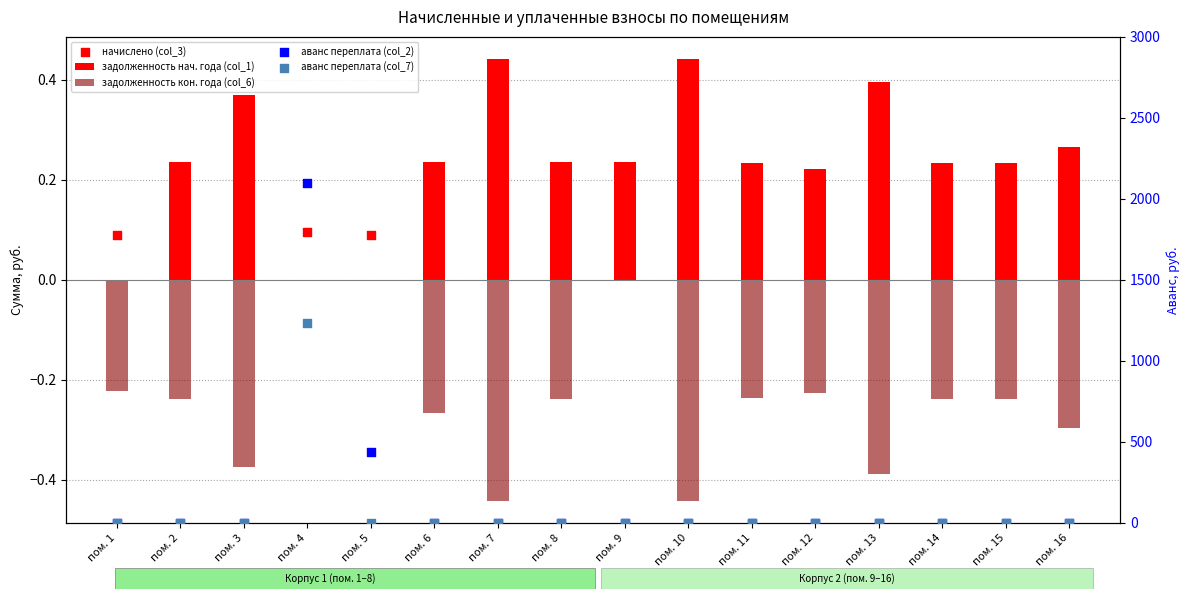

What is the total value across all series at пом. 1?

-0.1